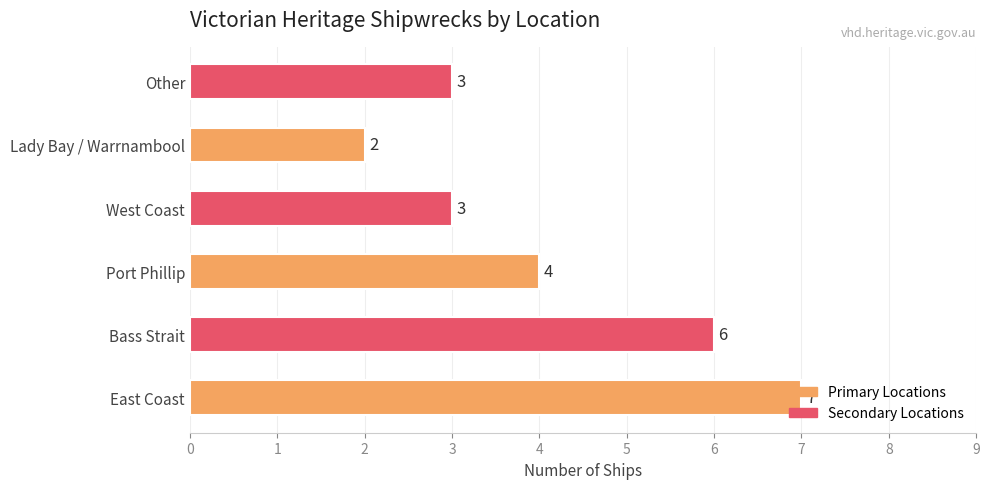

What is the sum of all values?

25